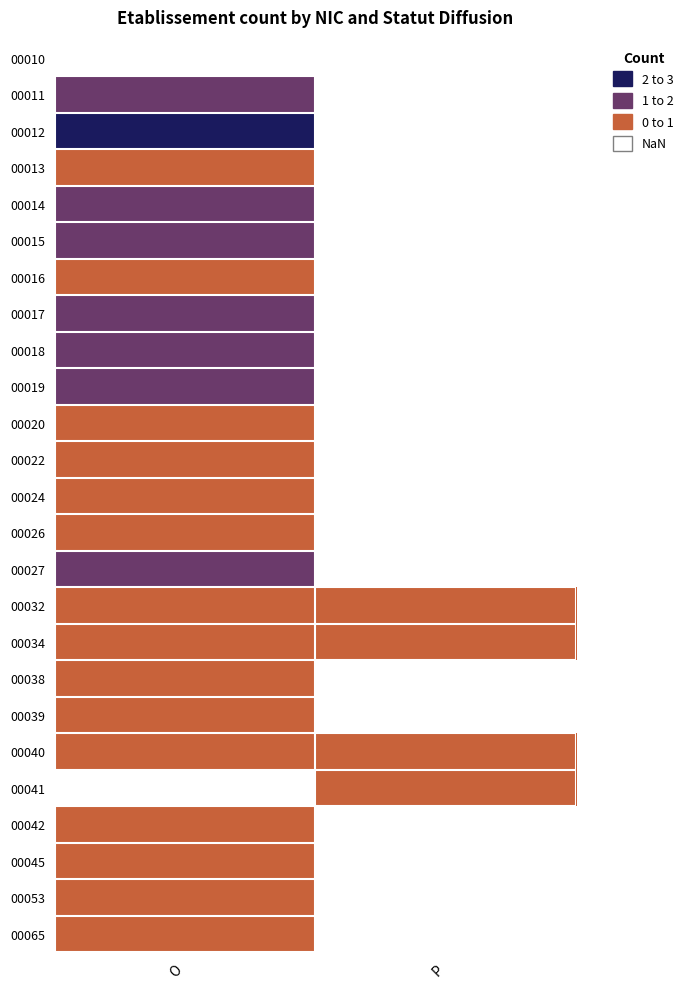

Which label corresponds to the largest value in the chart?

O